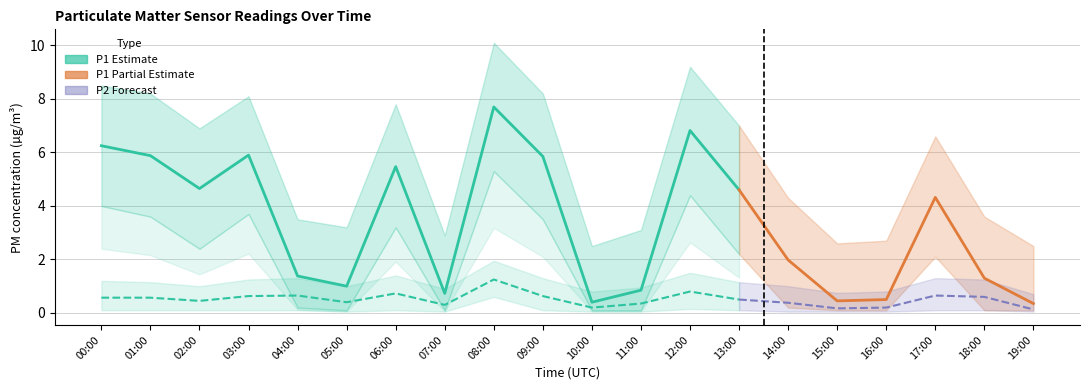

Is it true that P2 equals 0.3 at 13:00?

False